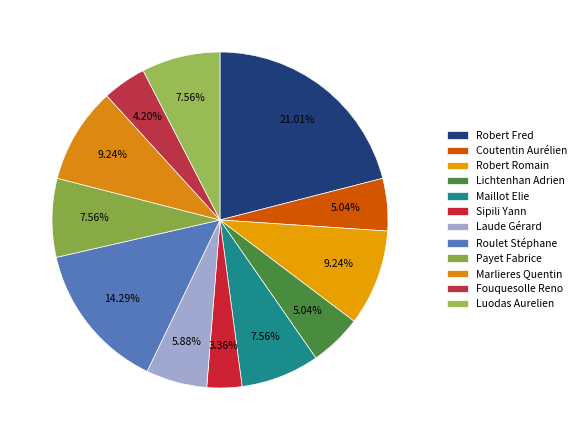

Which slice is the smallest?

Sipili Yann